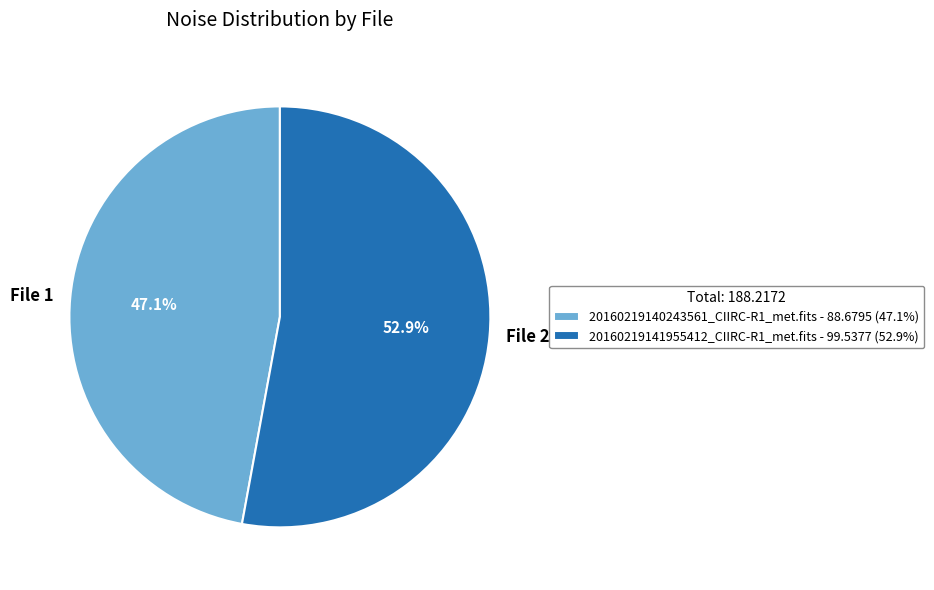

Do 20160219140243561_CIIRC-R1_met.fits and 20160219141955412_CIIRC-R1_met.fits together represent more than half of the pie?

Yes